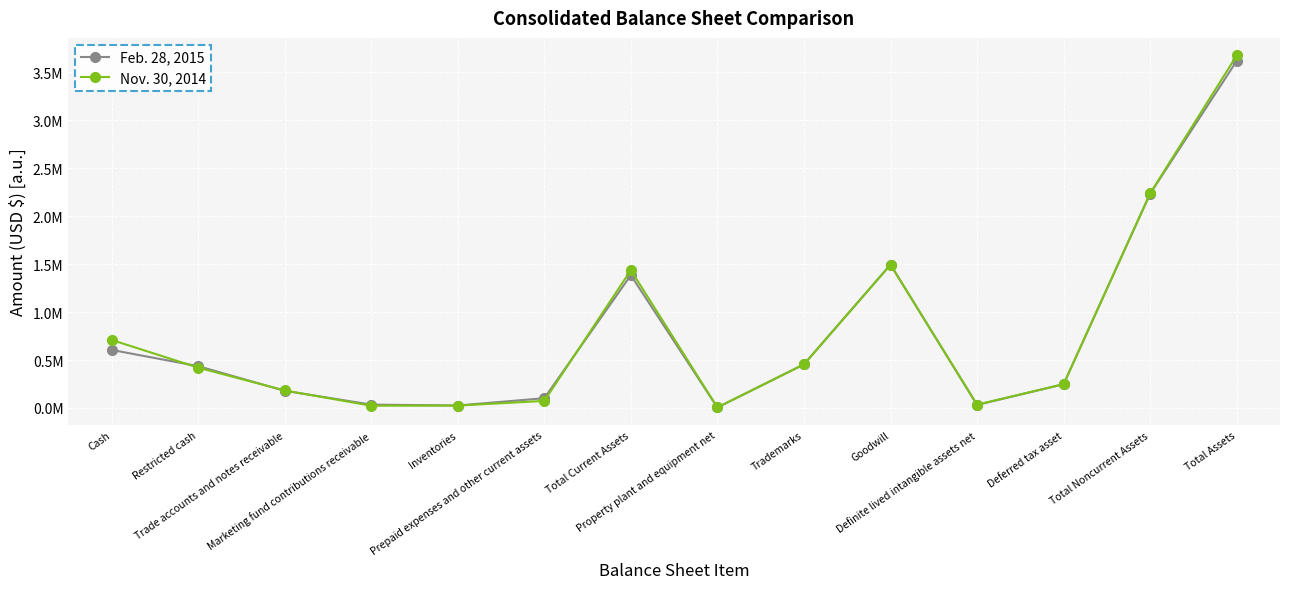

Rank the categories by Nov. 30, 2014 value from highest to lowest.

Total Assets, Total Noncurrent Assets, Goodwill, Total Current Assets, Cash, Trademarks, Restricted cash, Deferred tax asset, Trade accounts and notes receivable, Prepaid expenses and other current assets, Definite lived intangible assets net, Inventories, Marketing fund contributions receivable, Property plant and equipment net